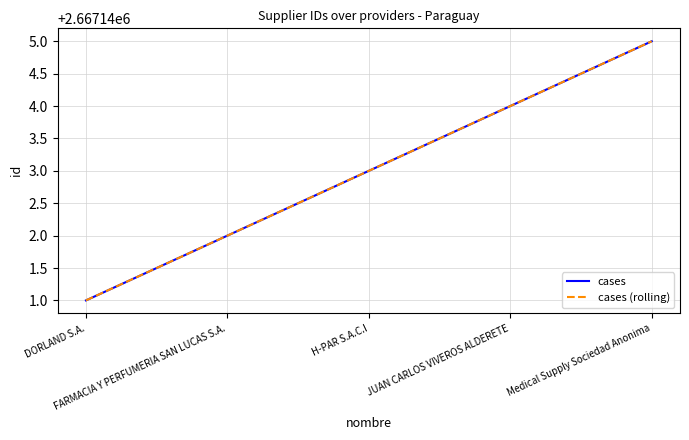

Reading left to right, list all the values displayed in this chart.

cases: DORLAND S.A.=2667141	FARMACIA Y PERFUMERIA SAN LUCAS S.A.=2667142	H-PAR S.A.C.I=2667143	JUAN CARLOS VIVEROS ALDERETE=2667144	Medical Supply Sociedad Anonima=2667145
cases (rolling): DORLAND S.A.=2667141	FARMACIA Y PERFUMERIA SAN LUCAS S.A.=2667142	H-PAR S.A.C.I=2667143	JUAN CARLOS VIVEROS ALDERETE=2667144	Medical Supply Sociedad Anonima=2667145